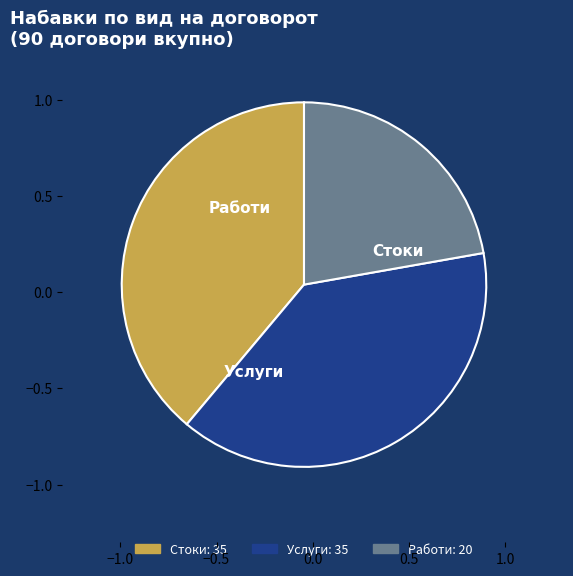

What percentage is the Работи slice, to the nearest percent?

22%